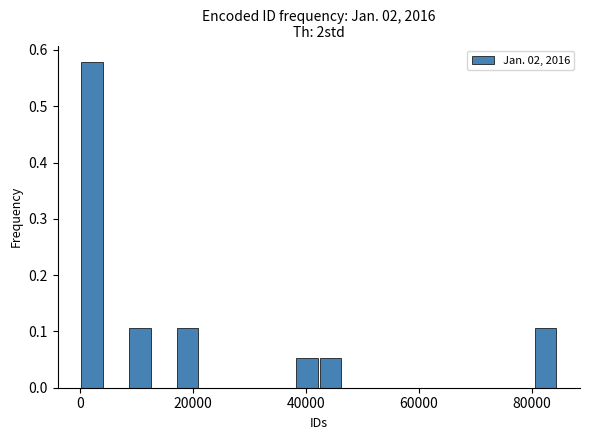

Read against the x-axis, roughly where is the centre of the tallest bar?

2000